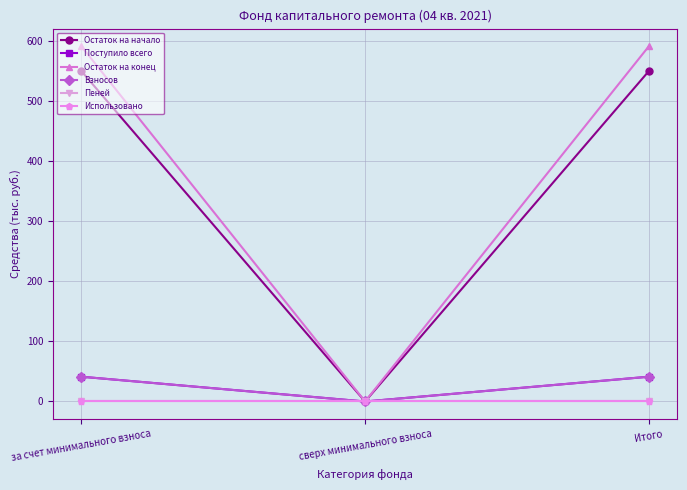

Is it true that Поступило всего equals 41.2 at за счет минимального взноса?

True